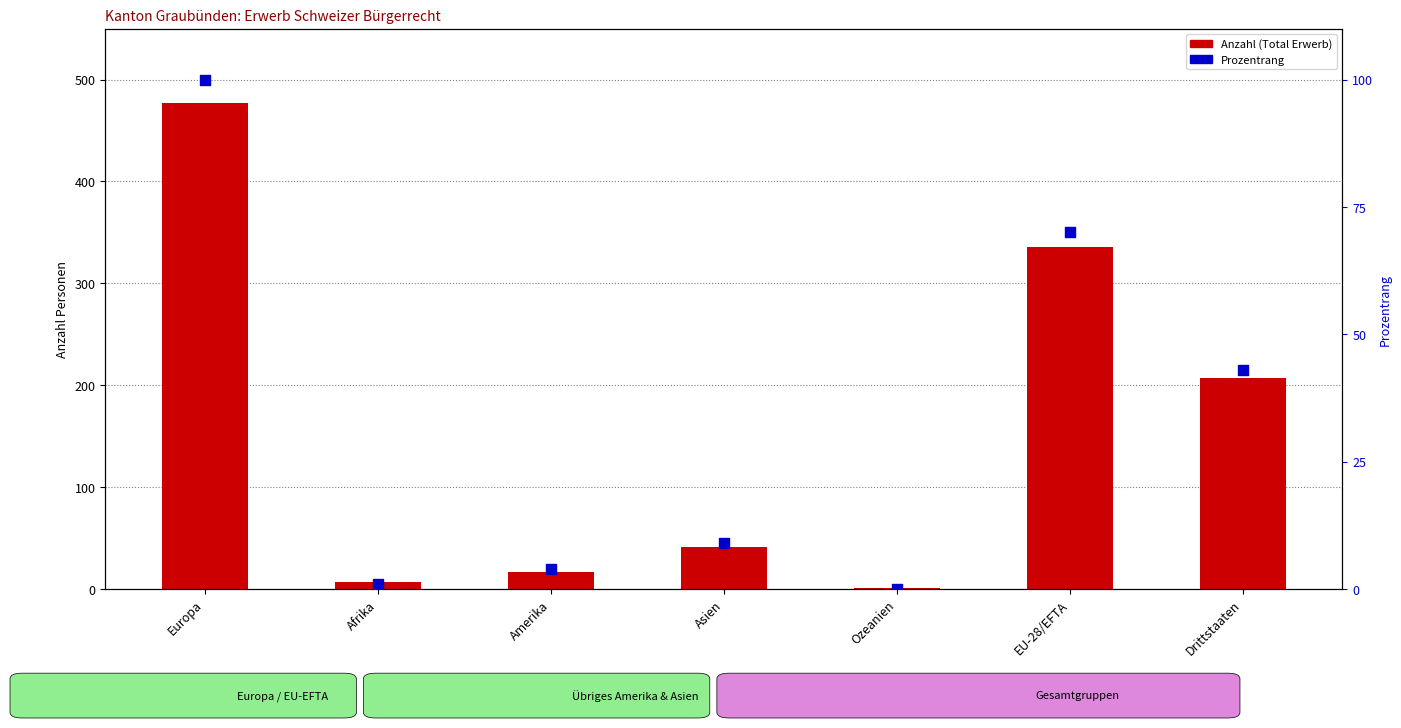

Which series contains the highest Y value?

Total Erwerb